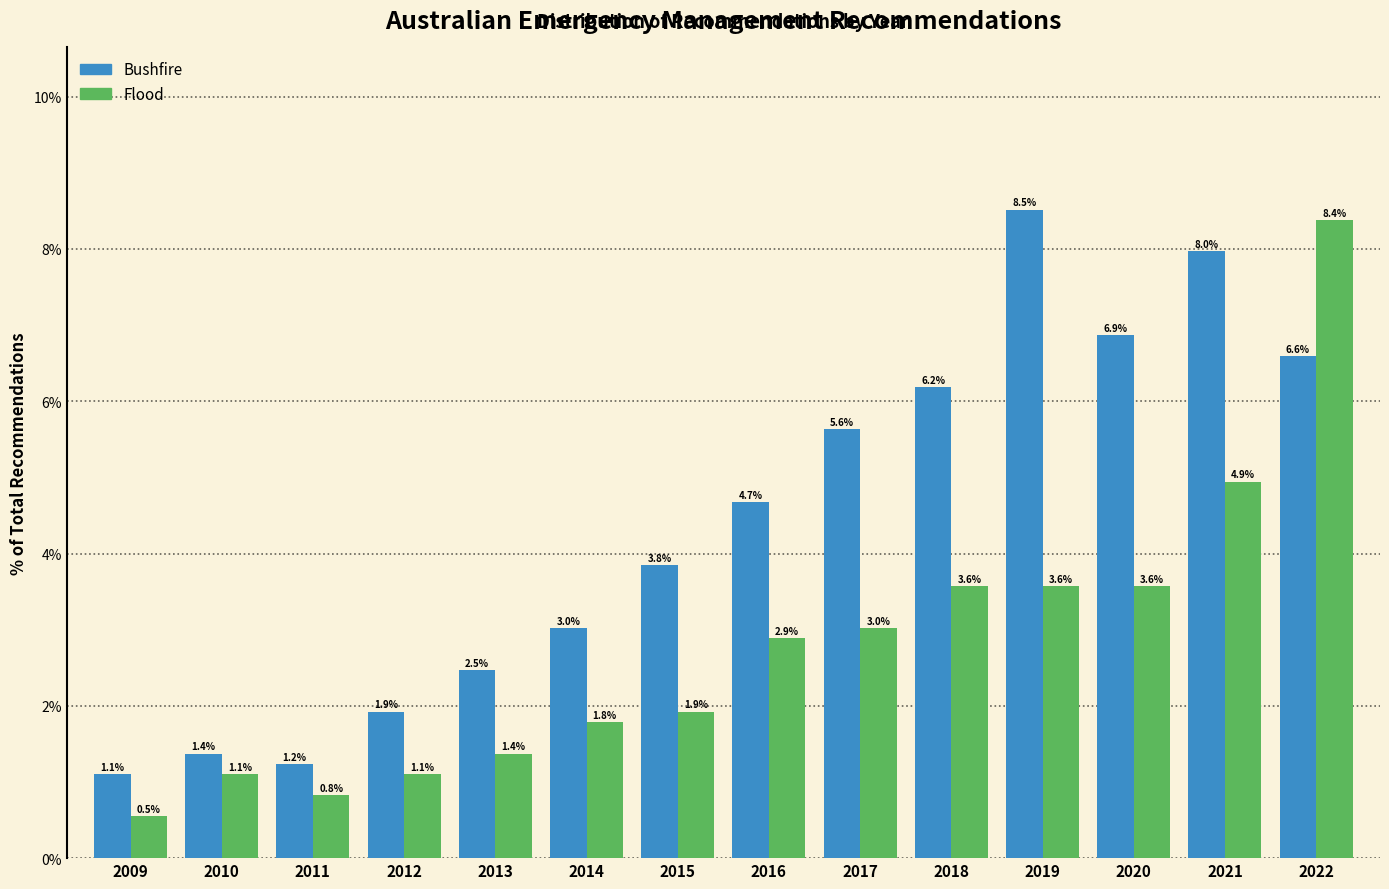

Reading left to right, extract all data points from this chart.

Bushfire: 2009=1.1	2010=1.4	2011=1.2	2012=1.9	2013=2.5	2014=3.0	2015=3.8	2016=4.7	2017=5.6	2018=6.2	2019=8.5	2020=6.9	2021=8.0	2022=6.6
Flood: 2009=0.5	2010=1.1	2011=0.8	2012=1.1	2013=1.4	2014=1.8	2015=1.9	2016=2.9	2017=3.0	2018=3.6	2019=3.6	2020=3.6	2021=4.9	2022=8.4